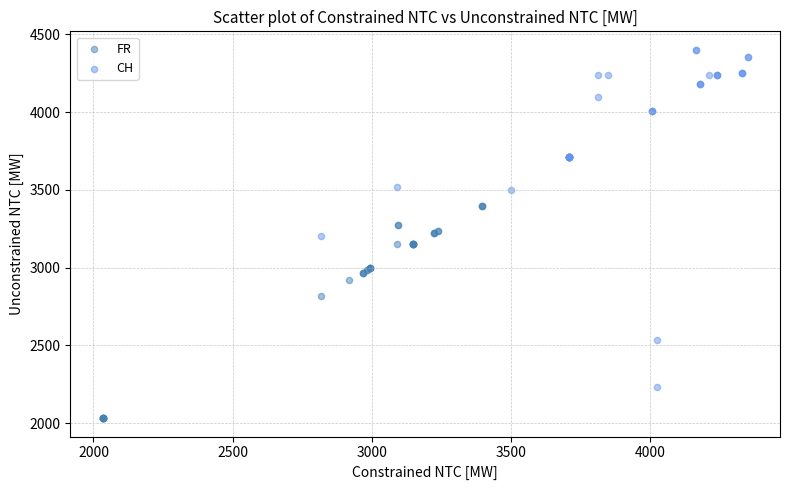

Which series has the largest Y range (max minus min)?

CH